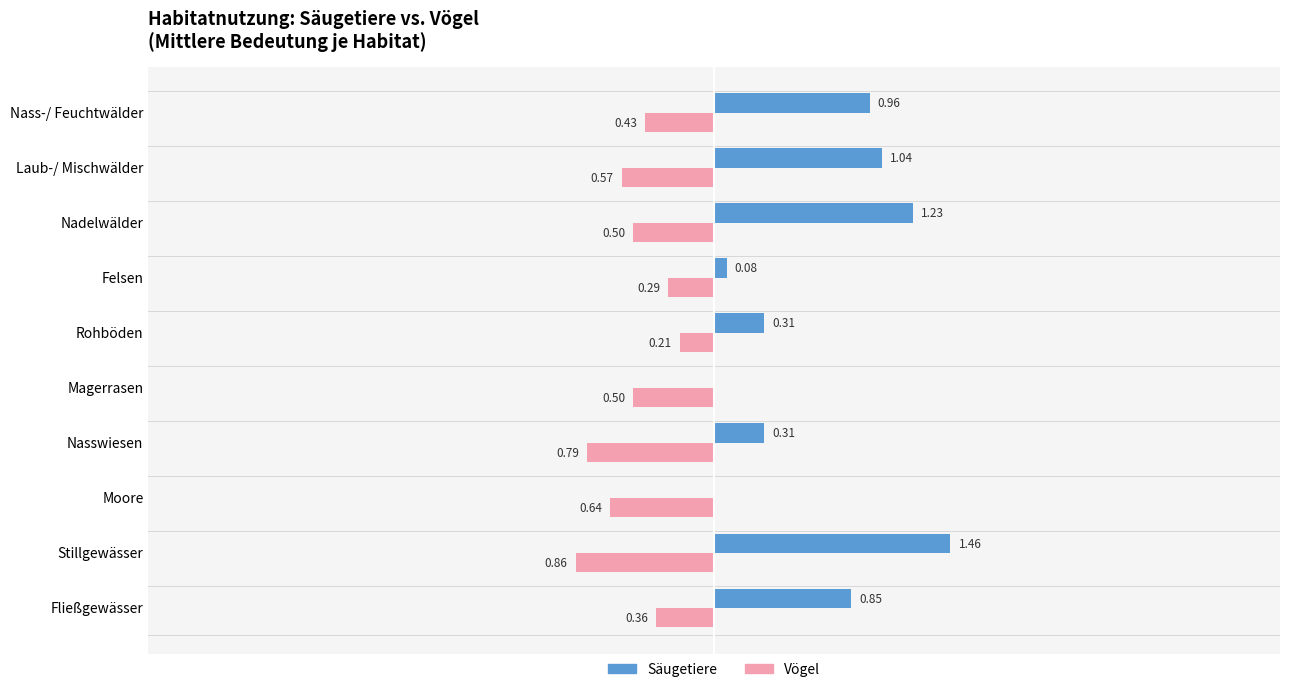

At which category is the sum across all series the highest?

Nadelwälder